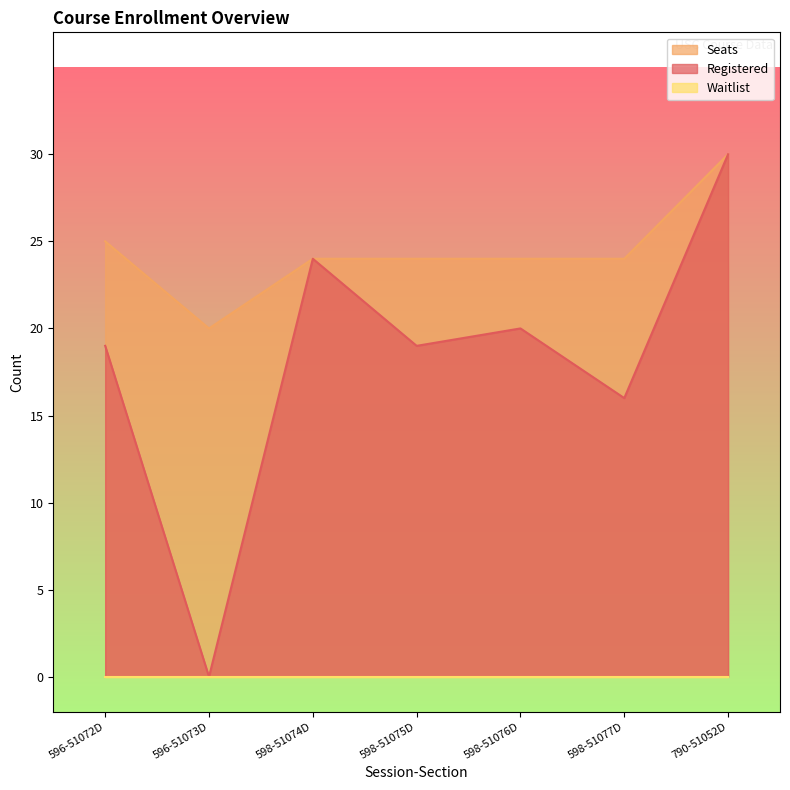

The Seats series shows 34 at 598-51076D. True or false?

False